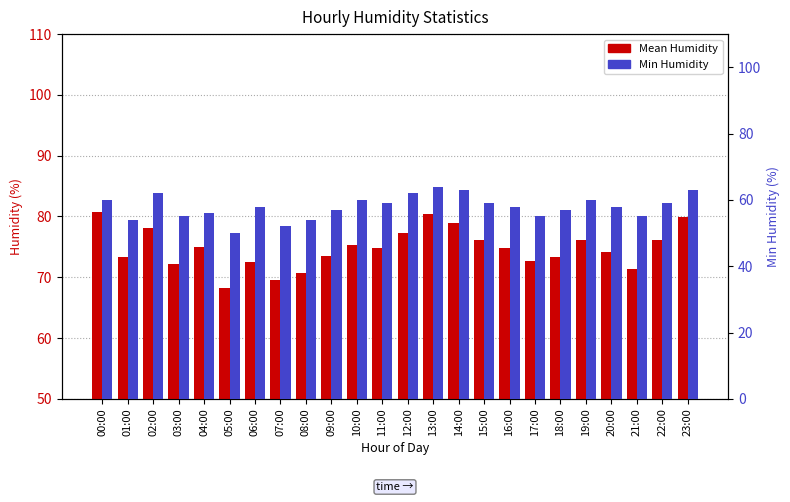

What is the sum of all Min Humidity values?

1390.0